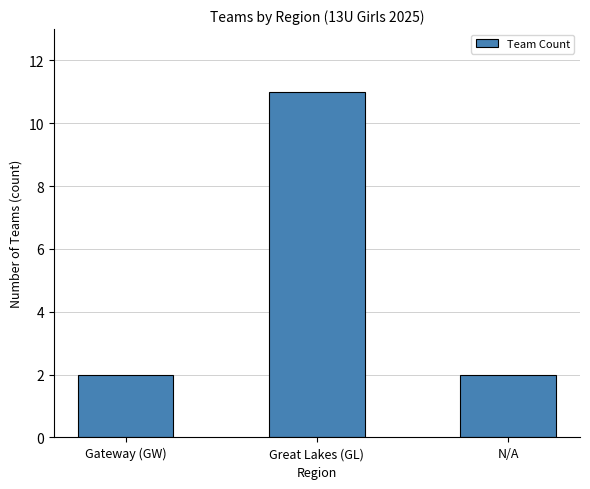

What is the maximum value shown in the chart?

11